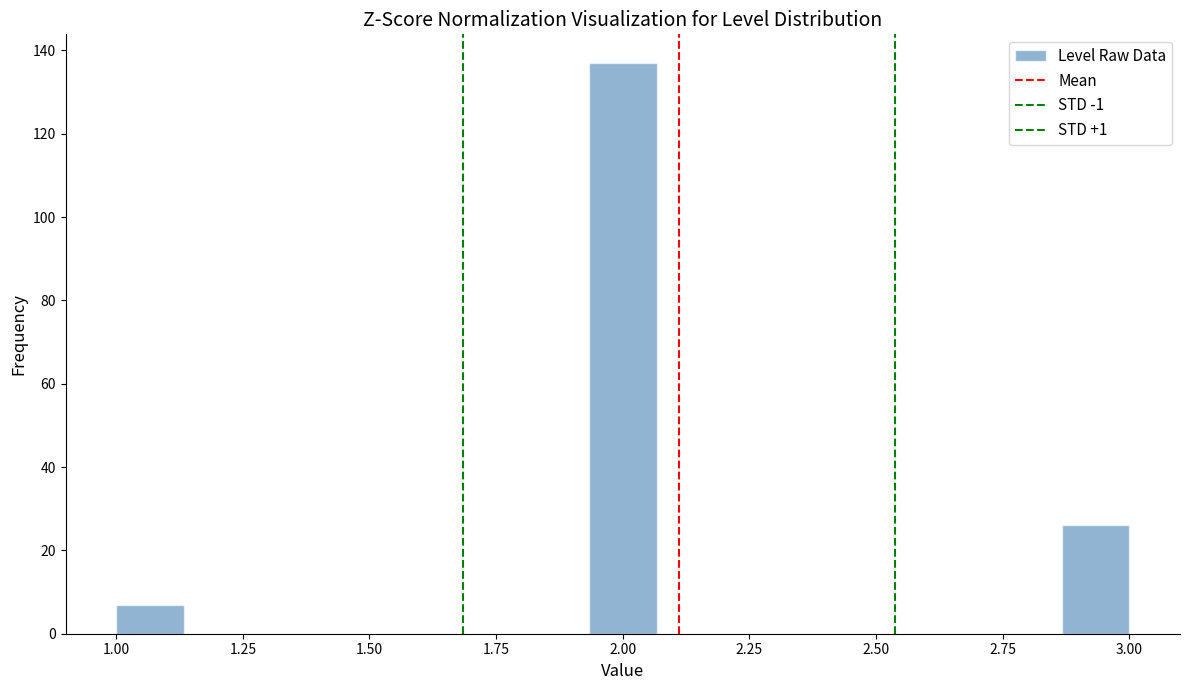

Read against the x-axis, roughly where is the centre of the tallest bar?

2.00